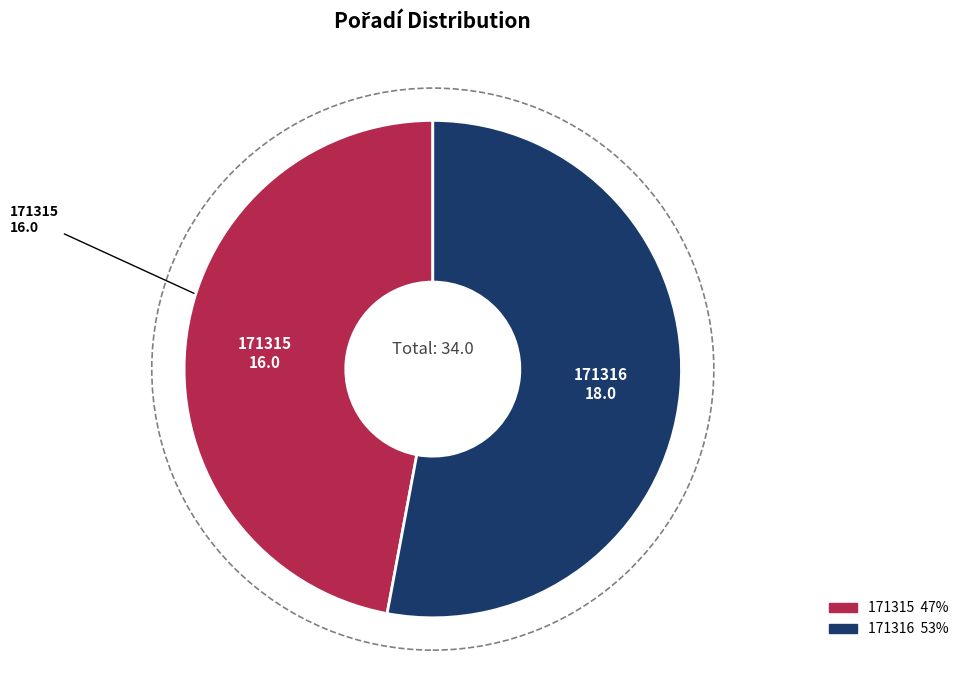

Approximately how many times larger is the value at 171315 compared to 171316?

0.9